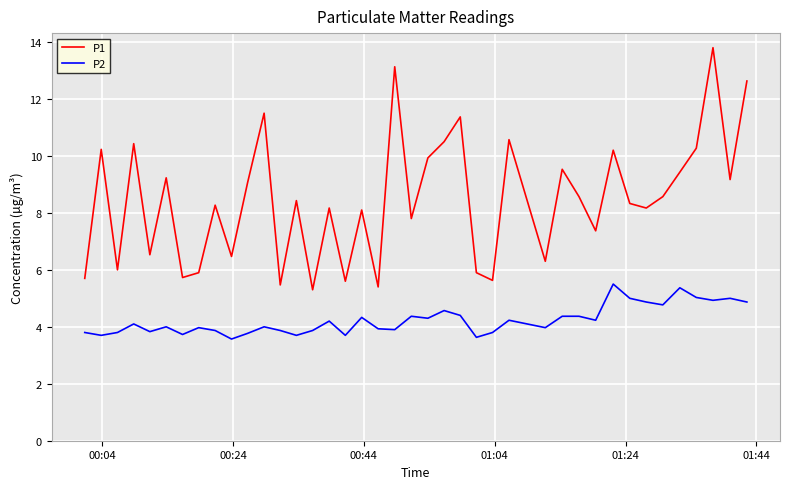

True or false: P2 and P1 intersect in this chart.

False